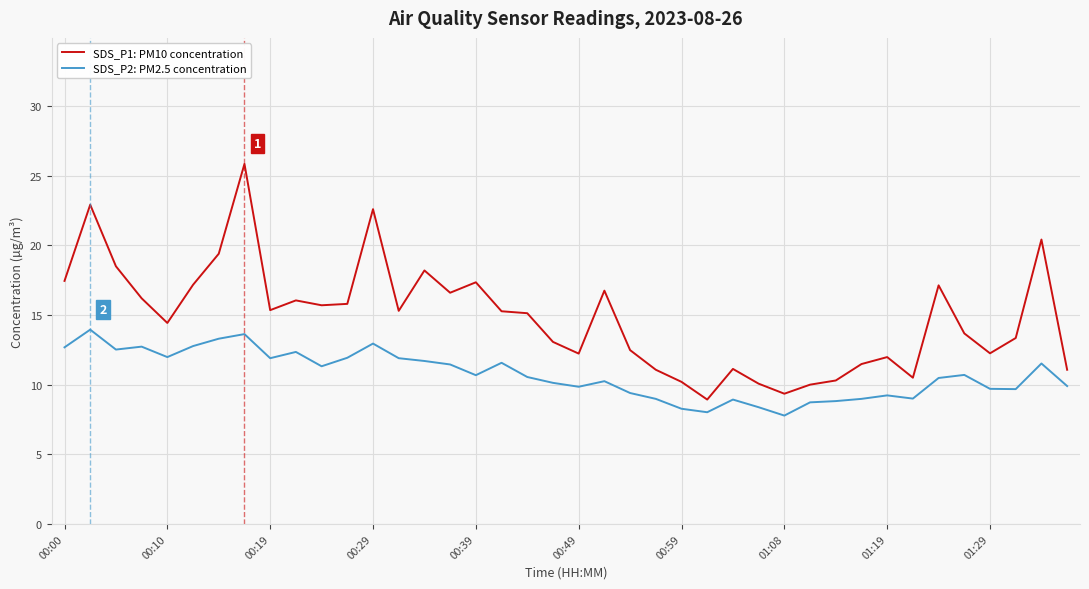

What is the difference between the maximum and minimum values in the SDS_P2: PM2.5 concentration series?

6.2